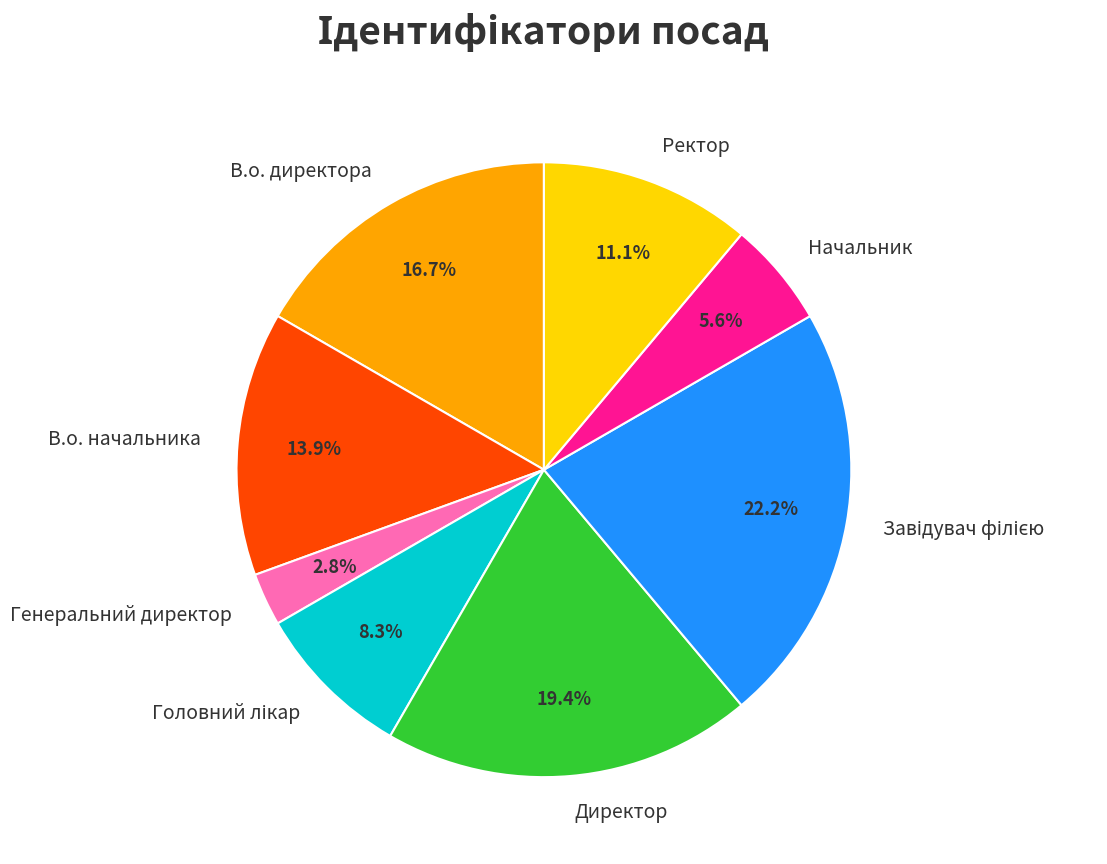

Is there any slice that represents more than half of the pie?

No